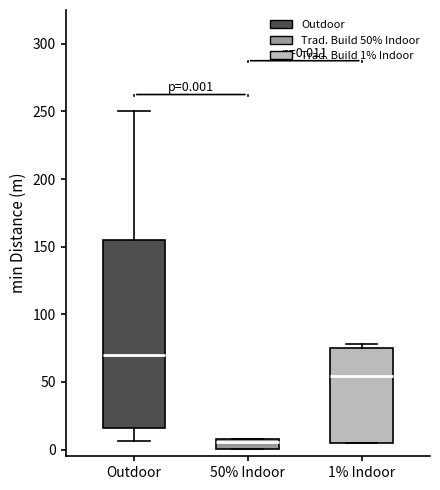

Which box's median line is the lowest?

50% Indoor